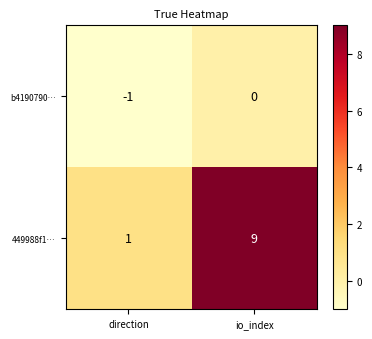

What is the difference between the maximum and minimum values in the 449988f1… series?

8